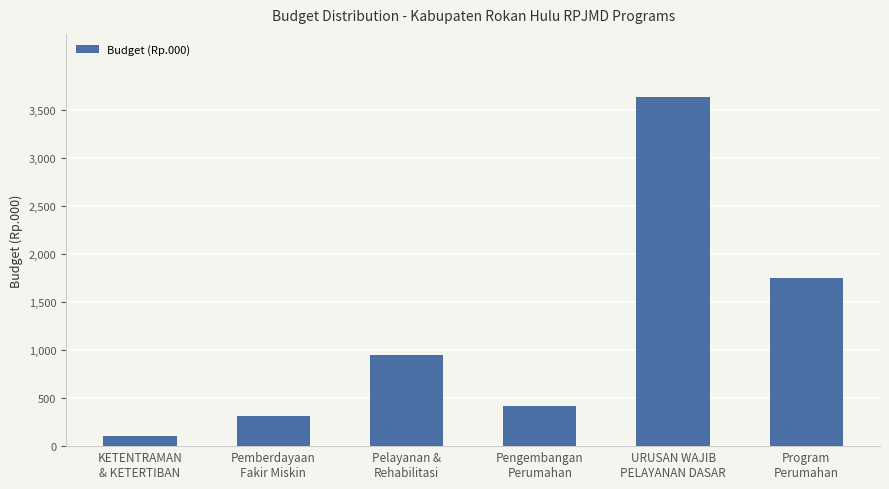

What is the difference between the second highest and second lowest values?

1443800